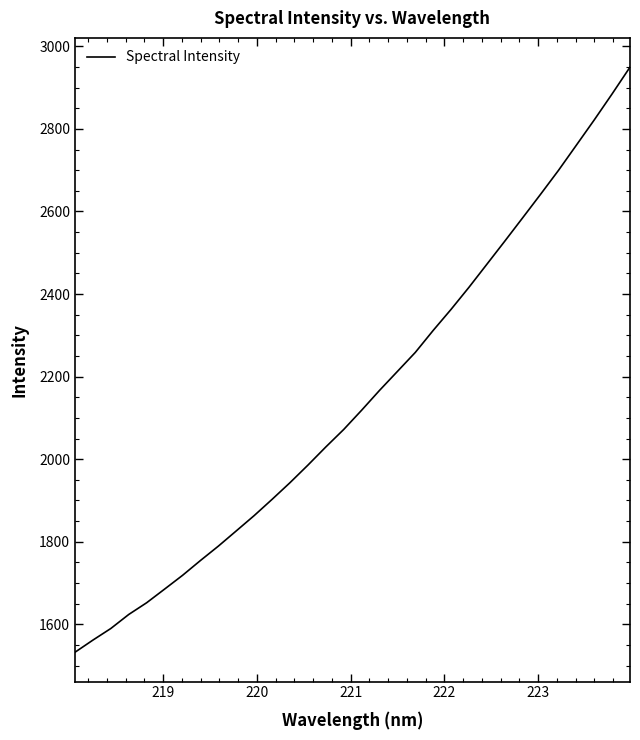

What is the difference between the maximum and minimum values?

1417.2